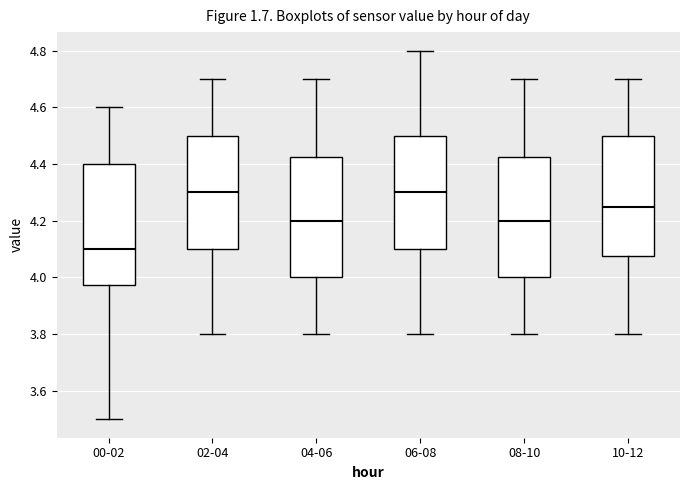

Reading left to right, transcribe this box plot: for each box, give where its median line is, the range the box spans, and where its two whiskers end, as read against the y-axis. The values are not printed on the chart, so give them approximately, as read against the axis.

00-02: median 4.10, box 3.98 to 4.40, whiskers 3.50 to 4.60
02-04: median 4.30, box 4.10 to 4.50, whiskers 3.80 to 4.70
04-06: median 4.20, box 4.00 to 4.42, whiskers 3.80 to 4.70
06-08: median 4.30, box 4.10 to 4.50, whiskers 3.80 to 4.80
08-10: median 4.20, box 4.00 to 4.42, whiskers 3.80 to 4.70
10-12: median 4.26, box 4.08 to 4.50, whiskers 3.80 to 4.70